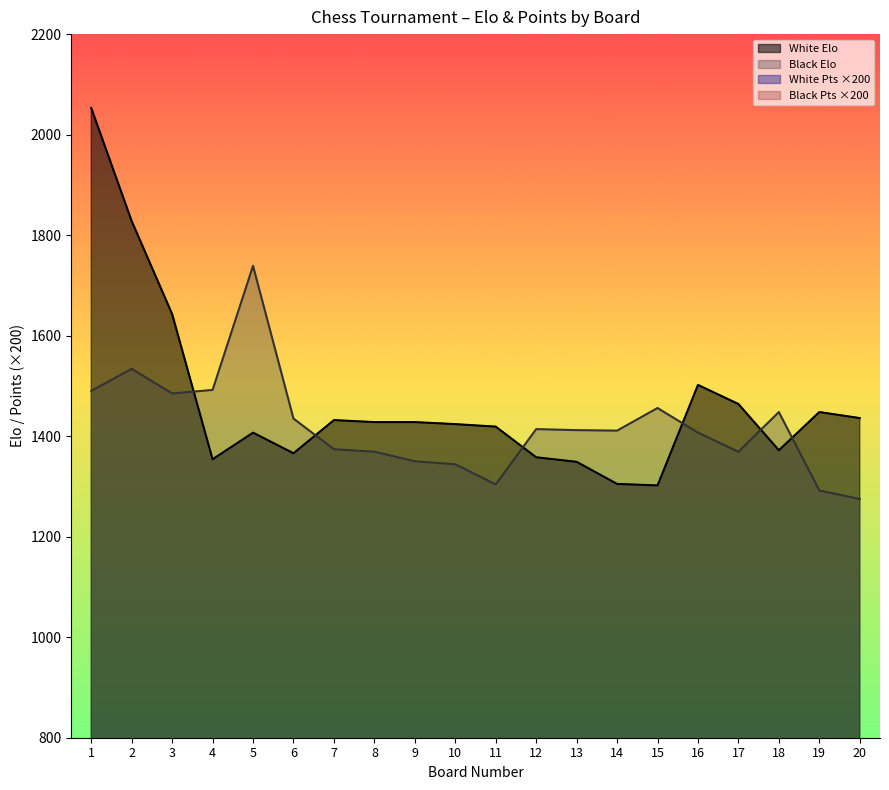

Rank the categories by Black Elo value from highest to lowest.

5, 2, 4, 1, 3, 15, 18, 6, 12, 13, 14, 16, 7, 8, 17, 9, 10, 11, 19, 20